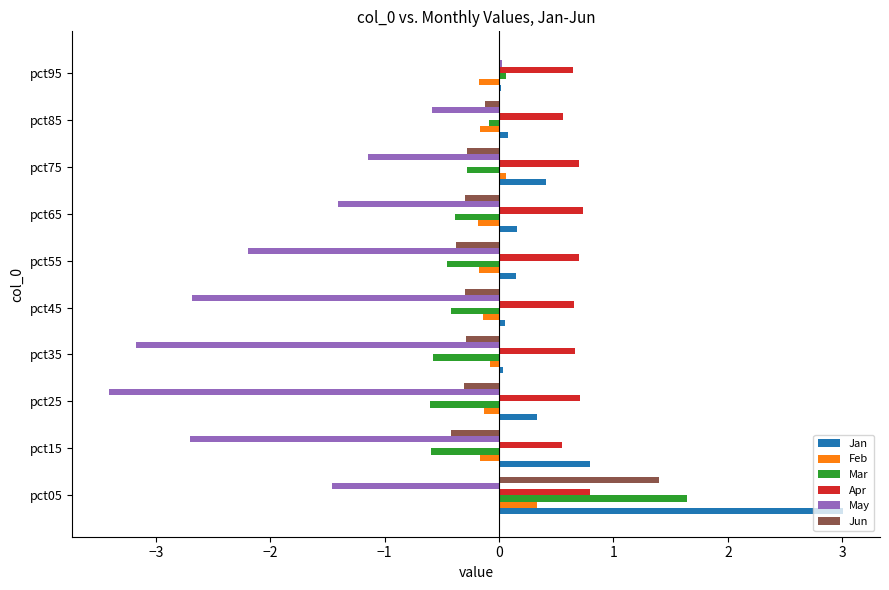

What are all the series names shown in the legend?

Jan, Feb, Mar, Apr, May, Jun